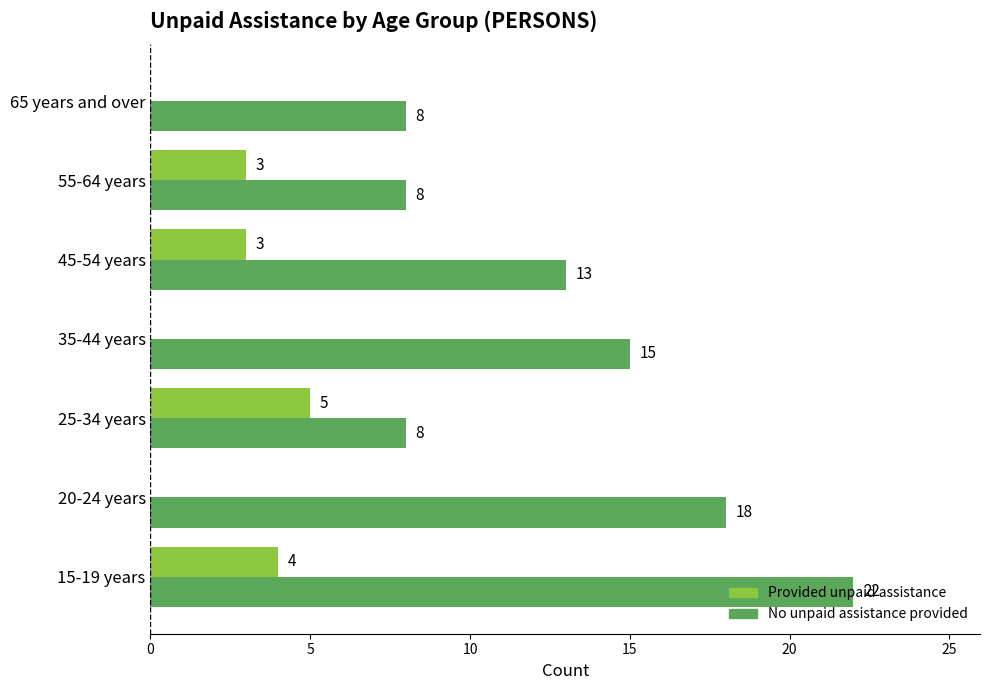

At which label is No unpaid assistance provided closest to 15?

35-44 years